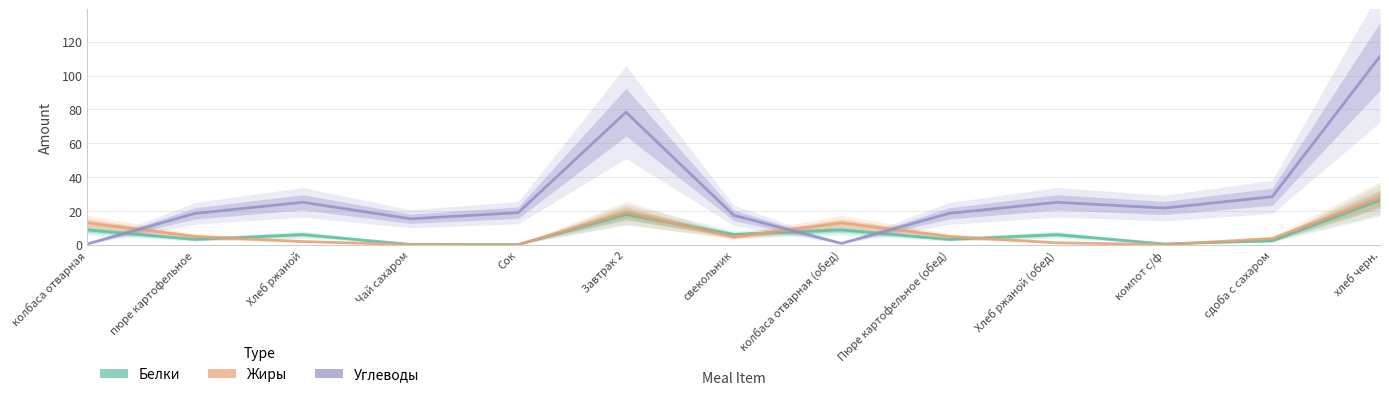

What are all the series names shown in the legend?

Белки, Жиры, Углеводы